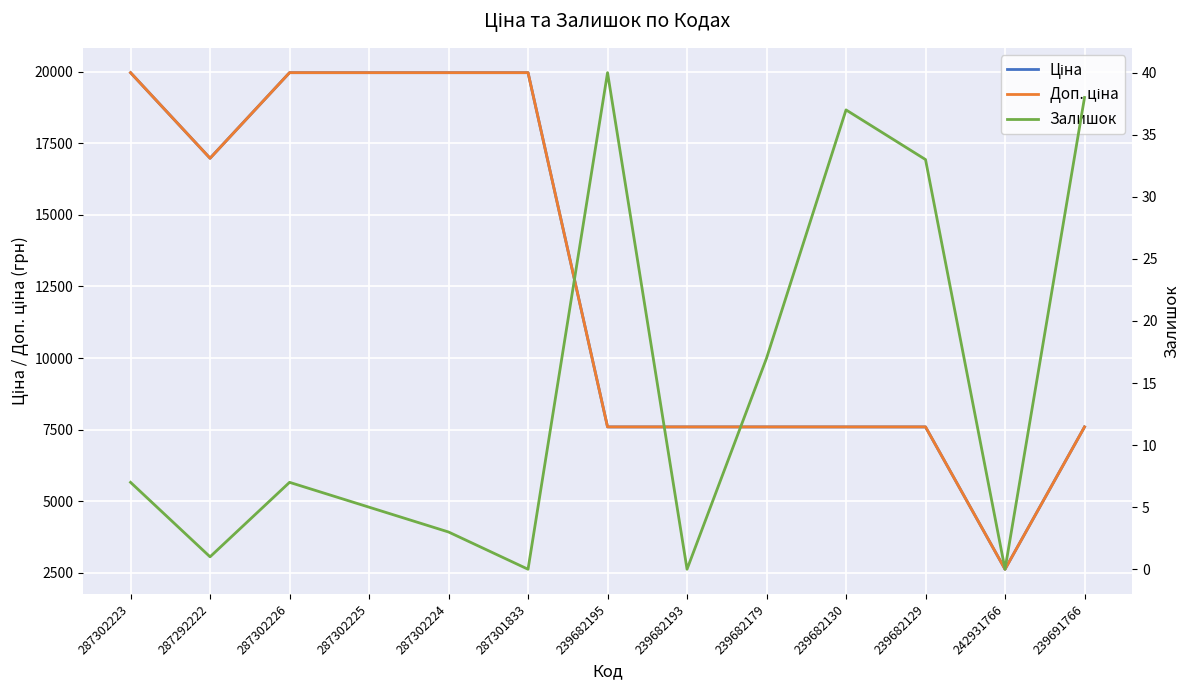

What is the minimum value for Ціна?

2627.5